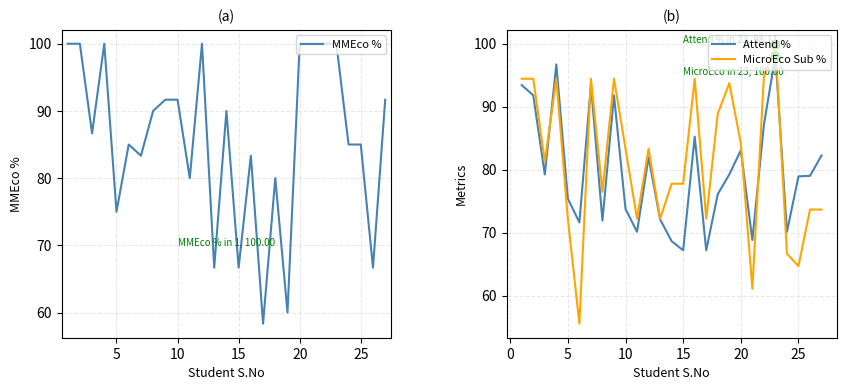

What are all the series names shown in the legend?

MMEco %, Attend %, MicroEco Sub %